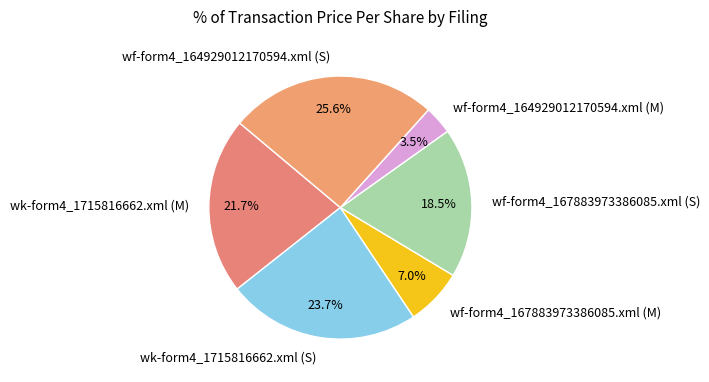

To the nearest percent, what is the difference between the wk-form4_1715816662.xml (M) and wk-form4_1715816662.xml (S) slice percentages?

2%